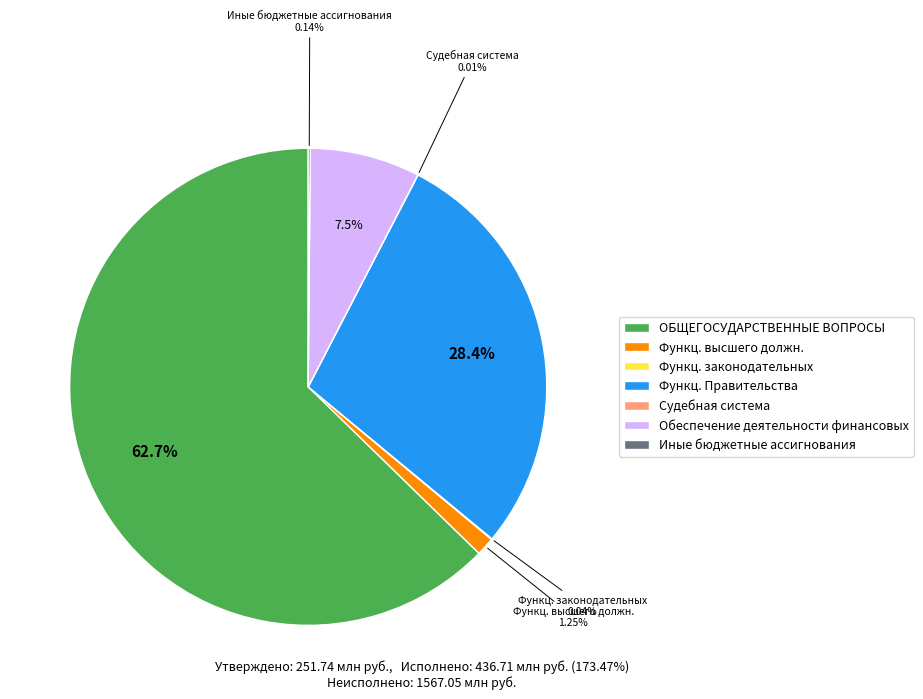

What is the largest slice in the pie chart?

ОБЩЕГОСУДАРСТВЕННЫЕ ВОПРОСЫ